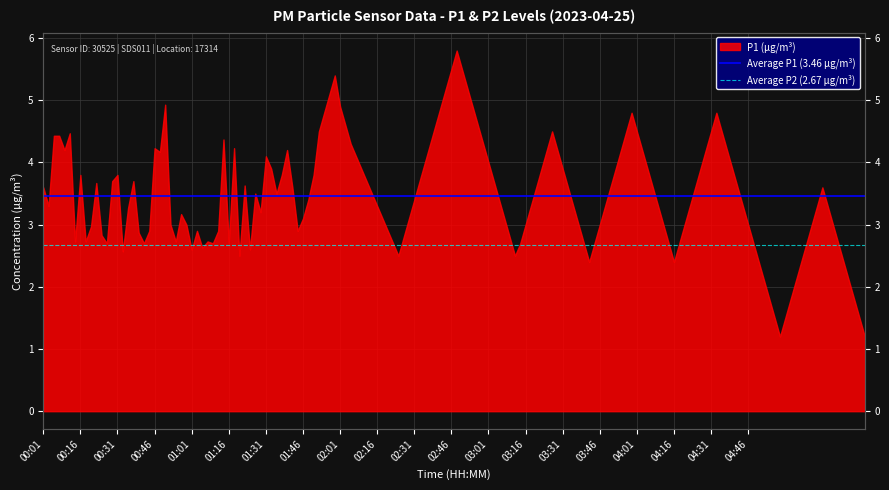

True or false: Average P2 (2.67 µg/m³) has a value of 2.7 at 00:01.

True